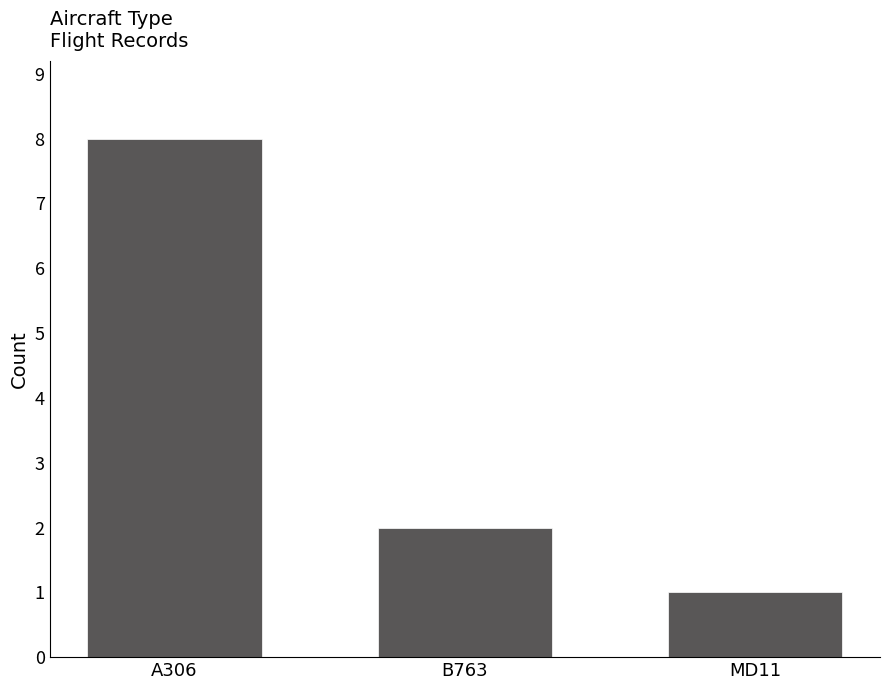

Rank the categories by value from lowest to highest.

MD11, B763, A306